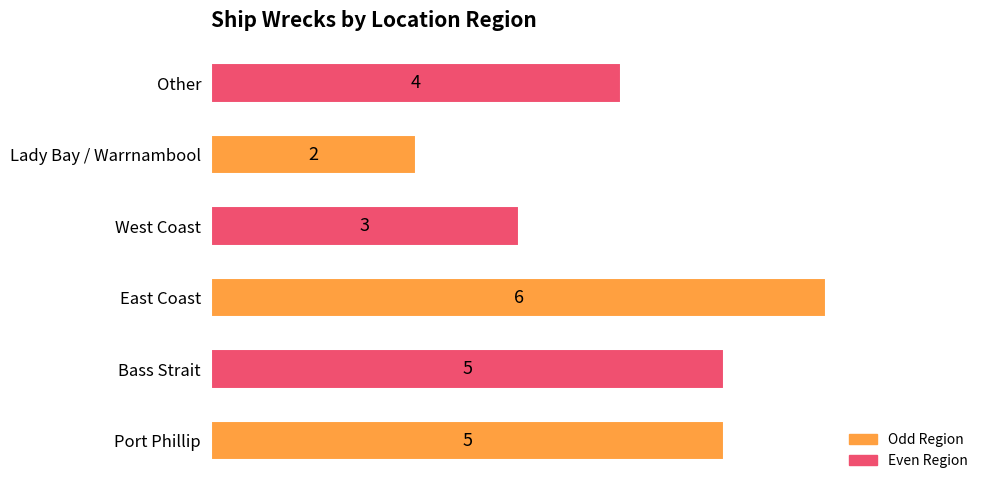

How many bars are there in total?

6